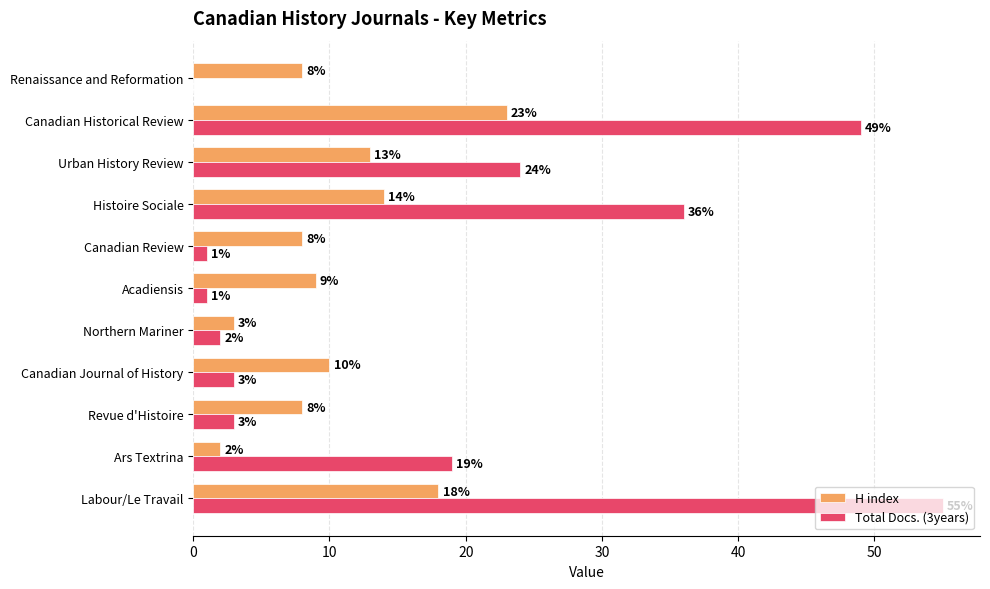

At which label is Total Docs. (3years) closest to 27?

Urban History Review